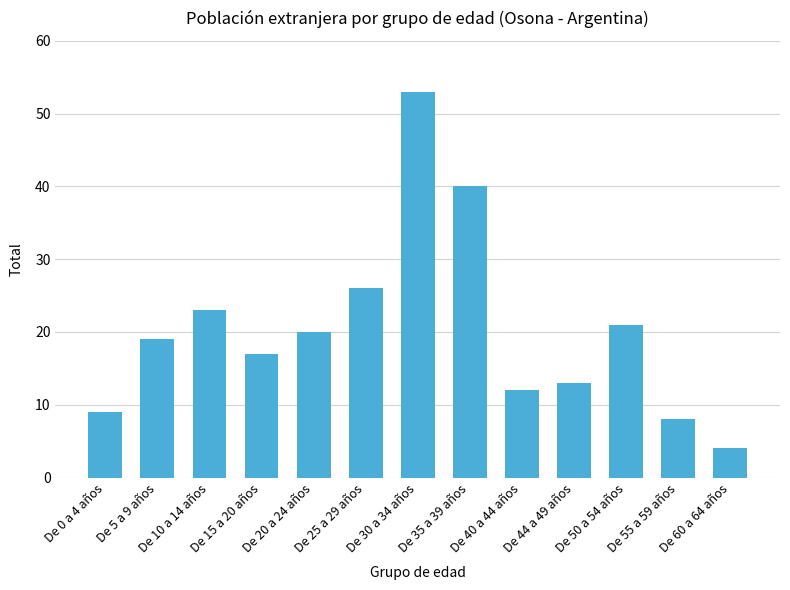

Which category has the lowest value across all series?

De 60 a 64 años